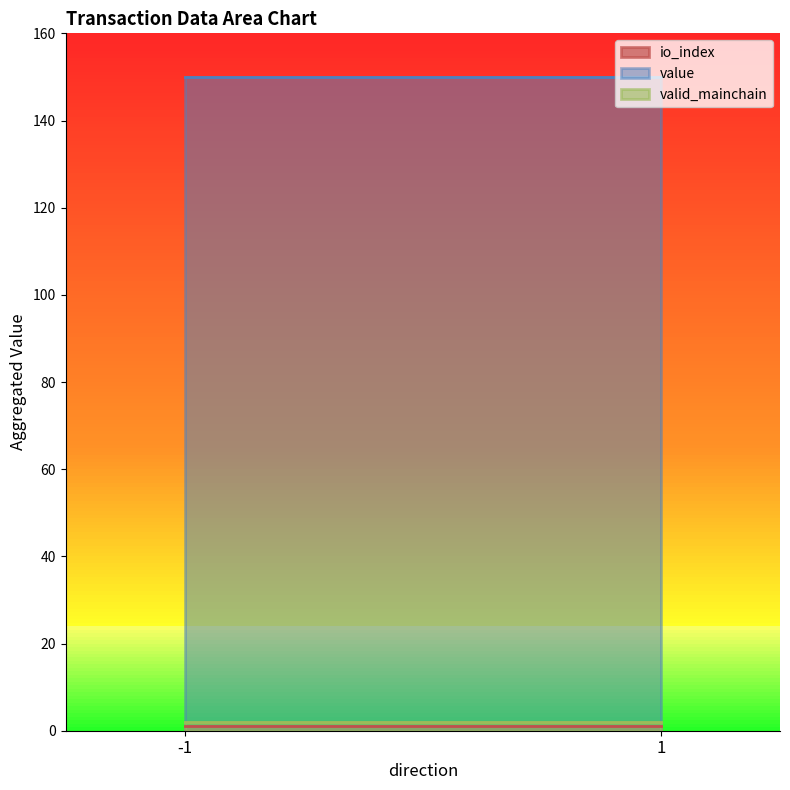

Which series has the largest total across all categories?

value